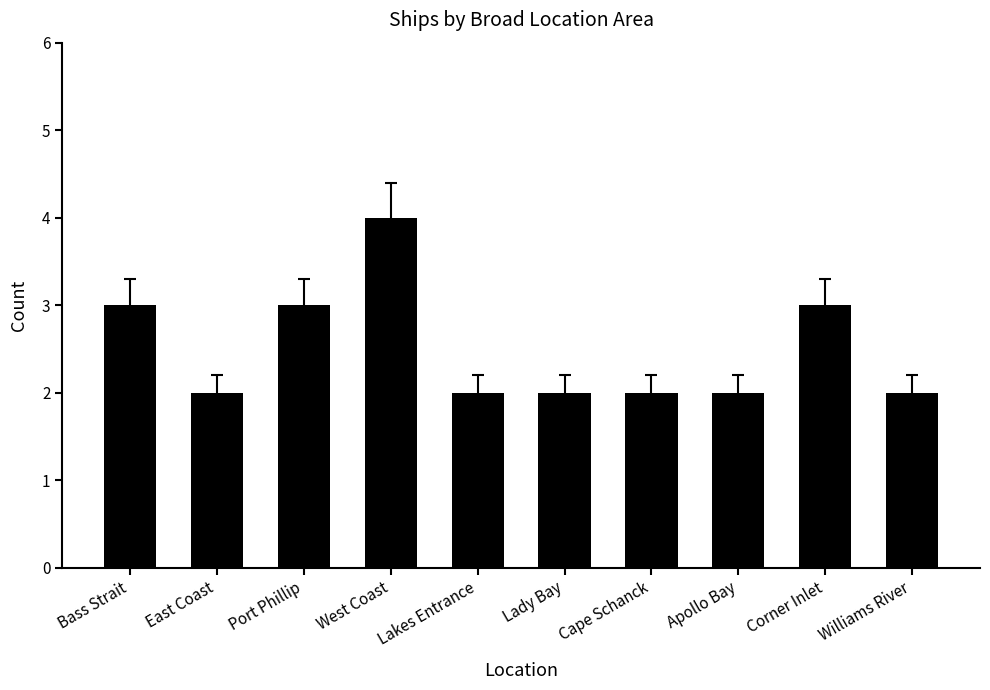

Is it true that the value at East Coast is 3?

False